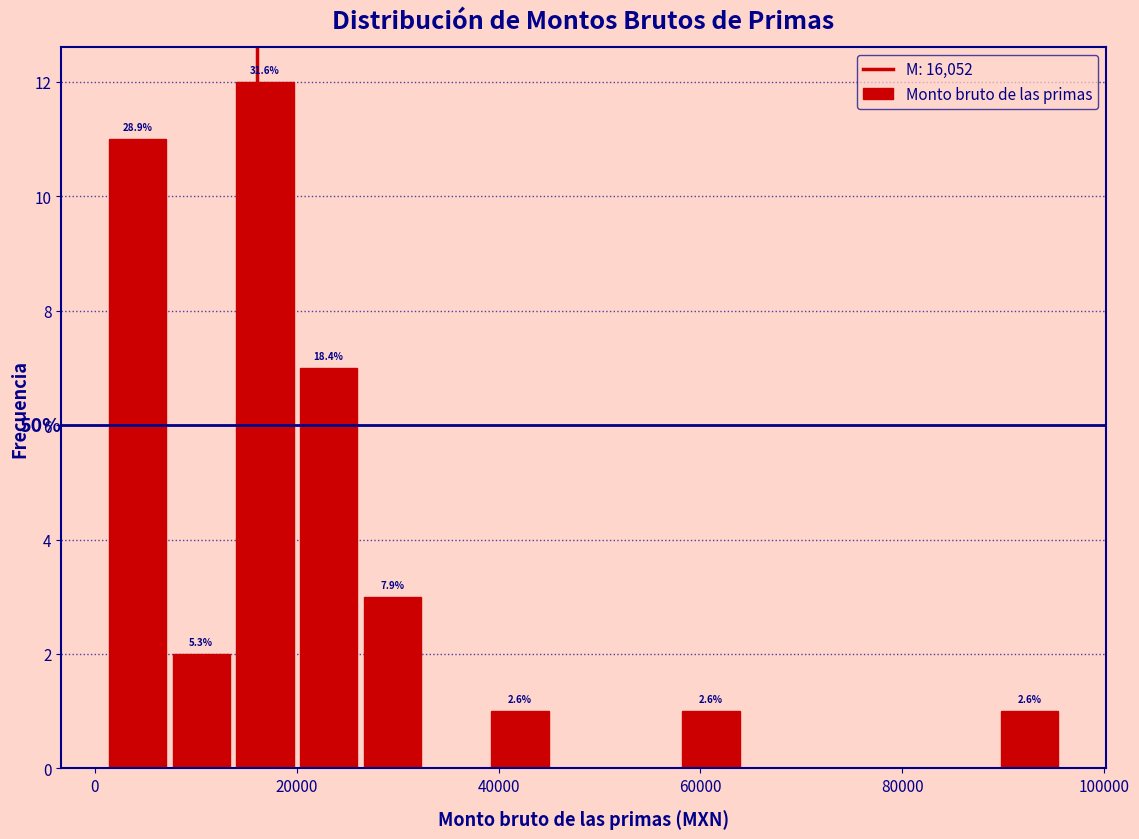

Read against the x-axis, roughly where is the centre of the tallest bar?

16000